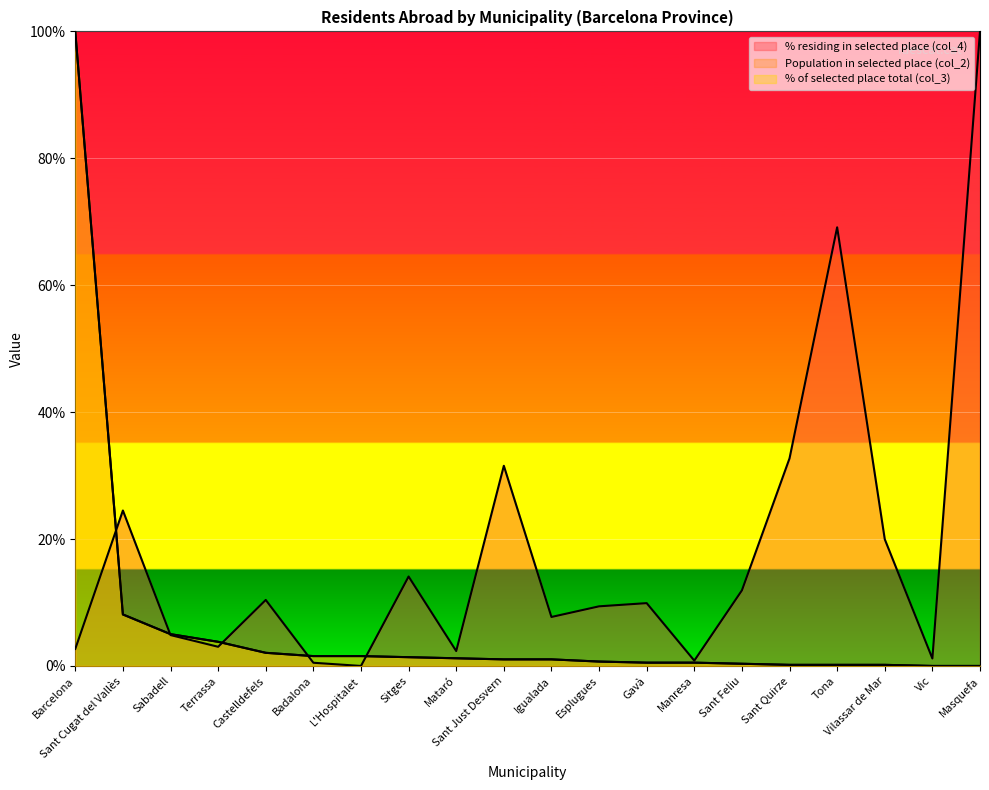

What is the label of the 8th point from the right?

Gavà